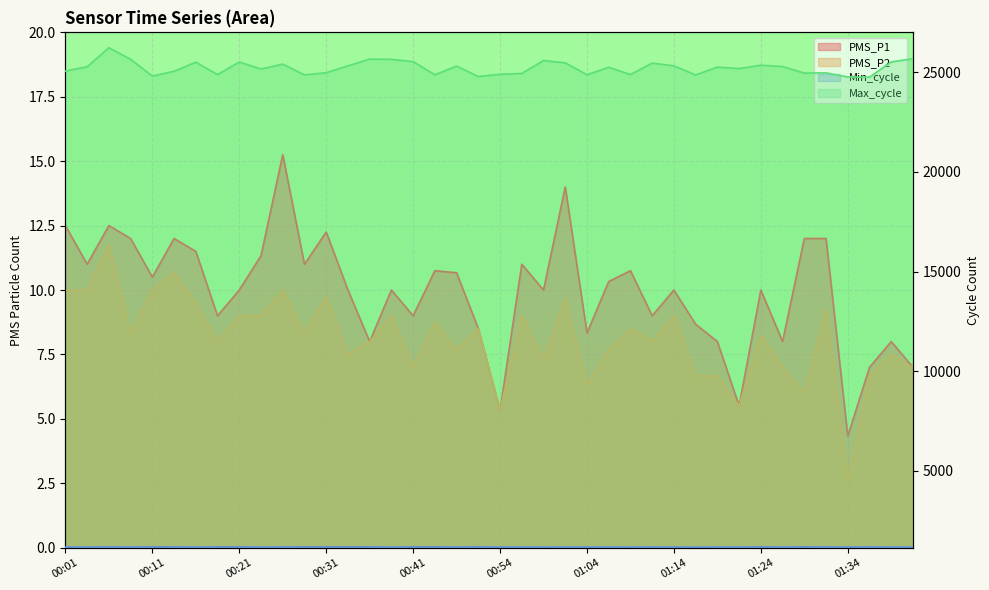

In Min_cycle, how many points are higher than both neighbors (excluding endpoints)?

10